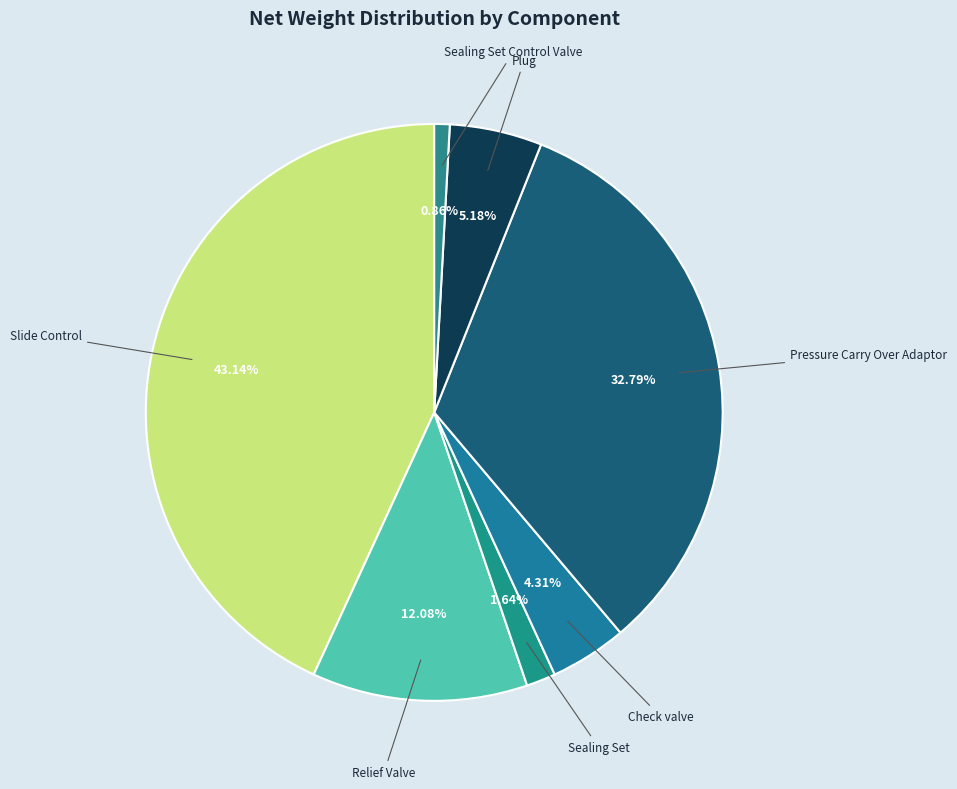

Which slice is the smallest?

Sealing Set Control Valve